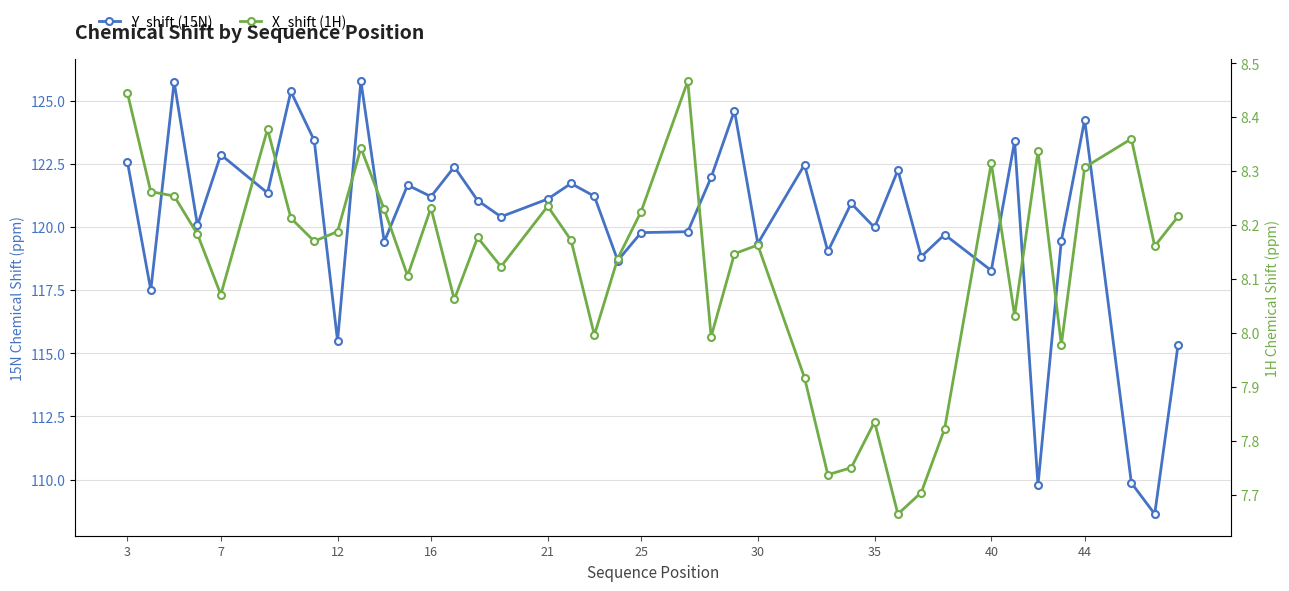

What are all the series names shown in the legend?

Y_shift (15N), X_shift (1H)